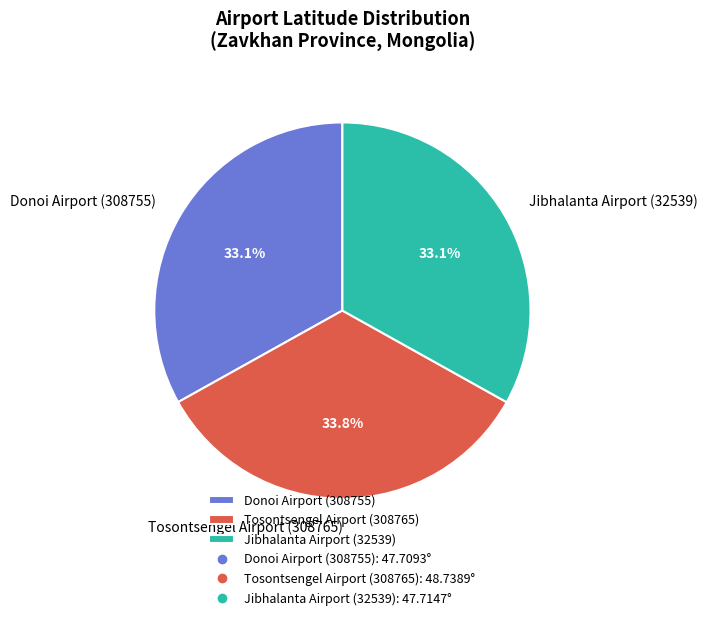

Which slice is the largest?

Tosontsengel Airport (308765)